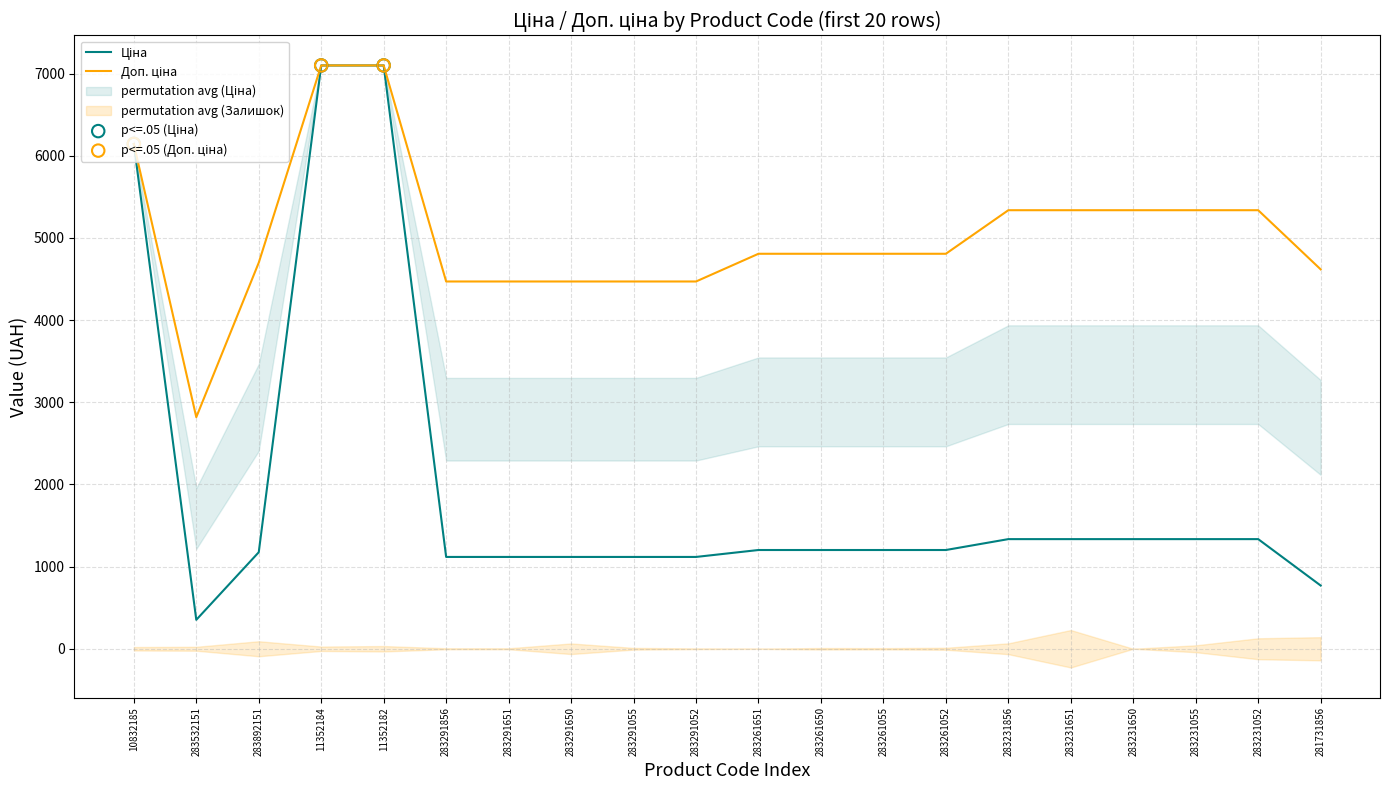

At which category is the sum across all series the highest?

11352184